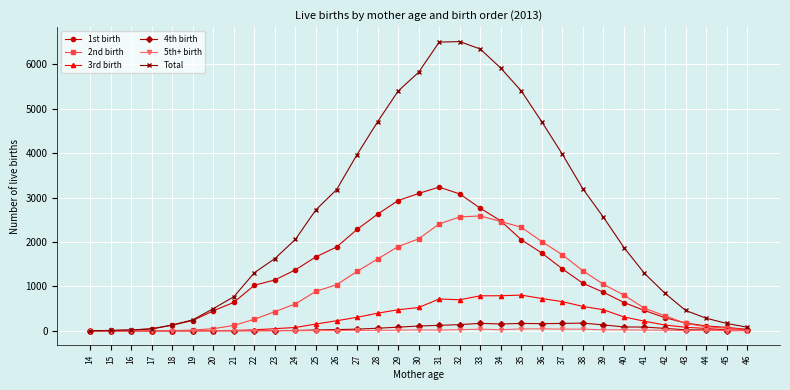

What is the difference between the maximum and second lowest values in the 2nd birth series?

2587